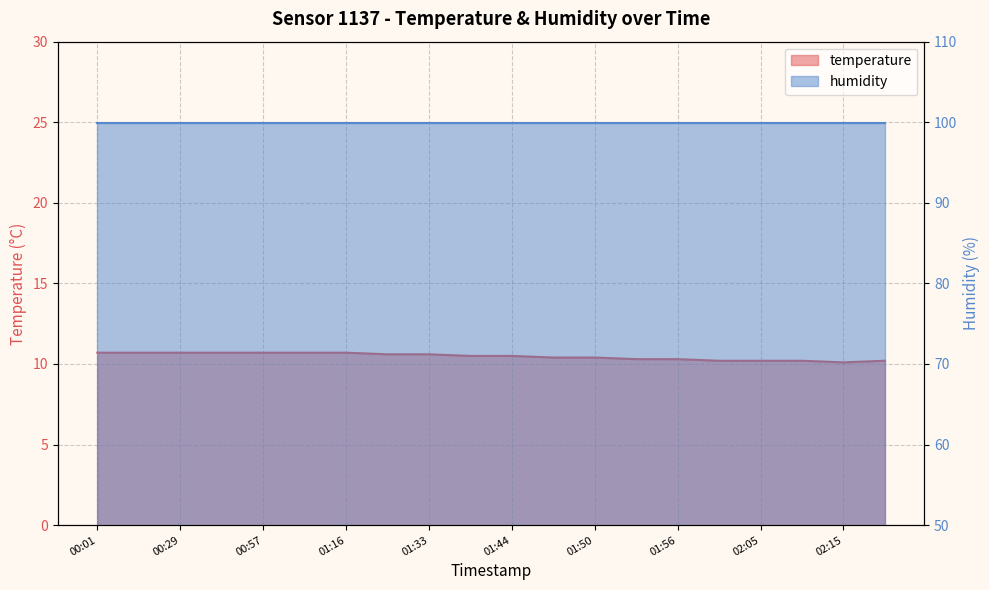

List the labels in order of value, smallest first.

02:15, 02:00, 02:05, 02:10, 02:20, 01:53, 01:56, 01:47, 01:50, 01:39, 01:44, 01:27, 01:33, 00:01, 00:16, 00:29, 00:43, 00:57, 01:08, 01:16